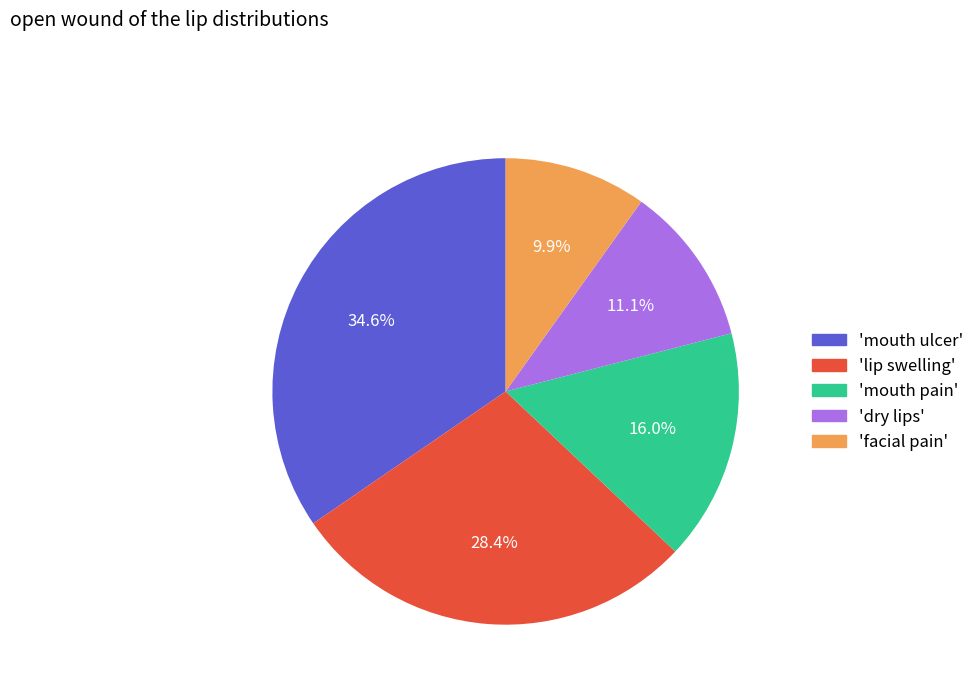

Rank the categories by value from highest to lowest.

'mouth ulcer', 'lip swelling', 'mouth pain', 'dry lips', 'facial pain'